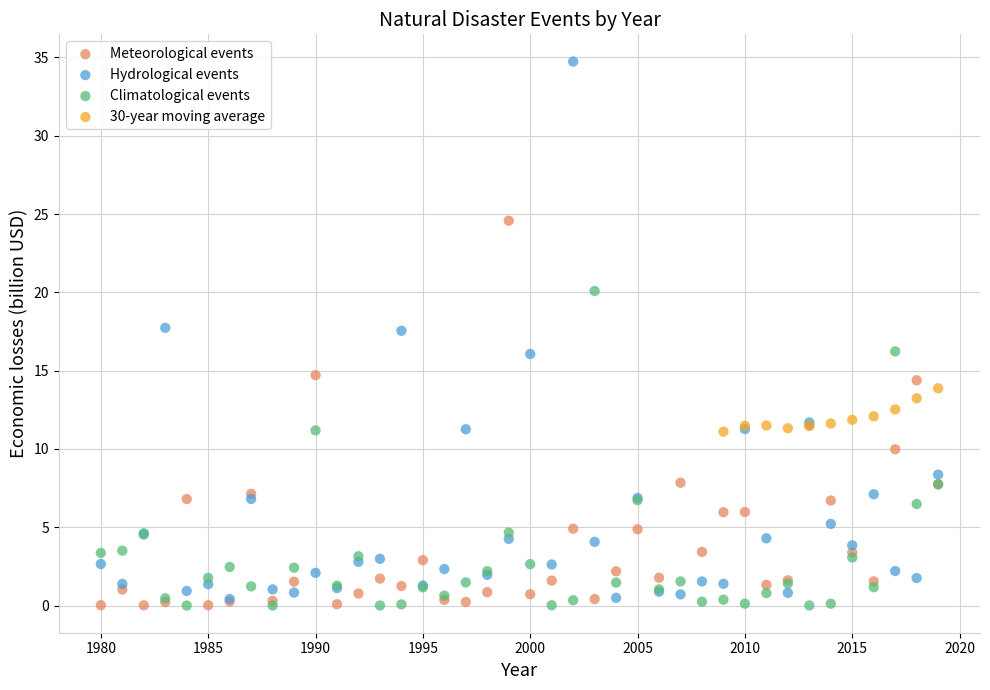

Which series reaches the maximum Y coordinate?

Hydrological events